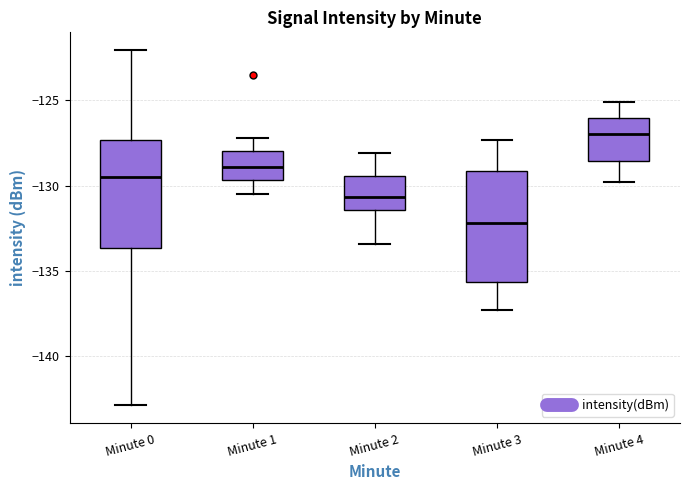

Where does the median line of the box for Minute 3 sit on the y-axis? The values are not printed on the chart, so give them approximately, as read against the axis.

-132.0